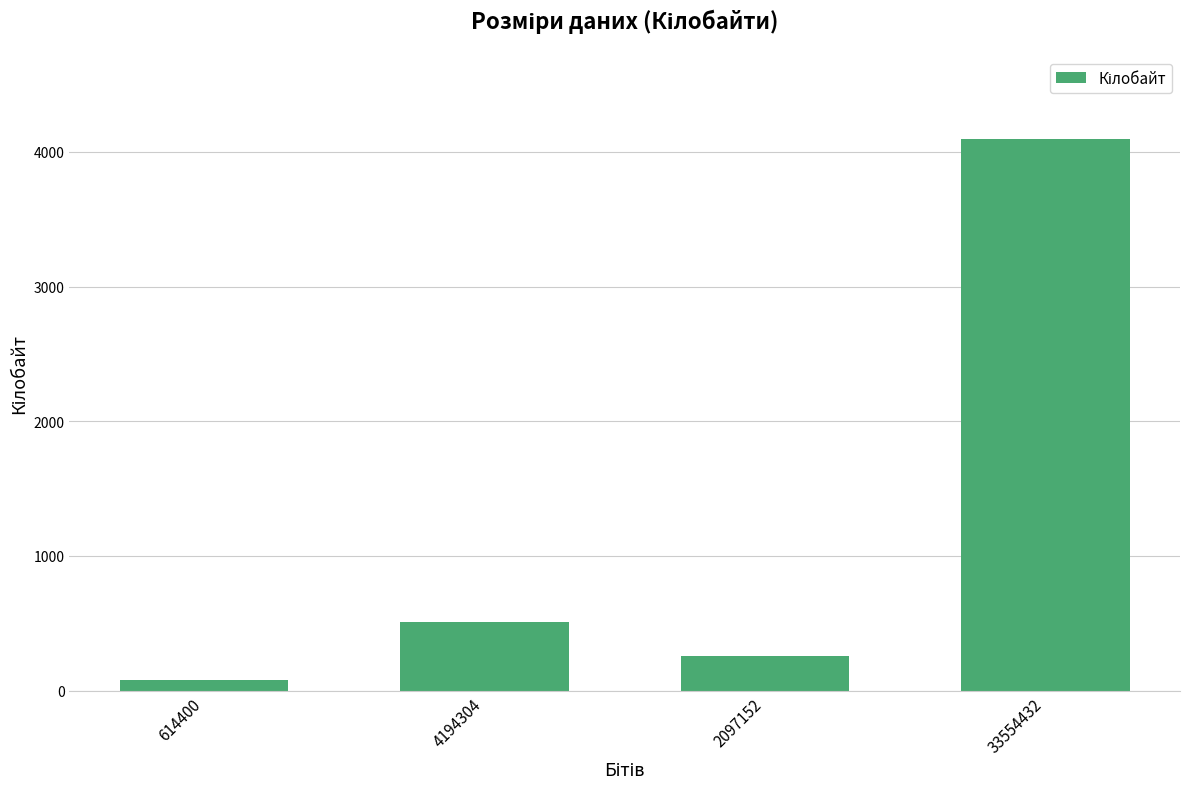

What is the value of the 3rd bar from the left?

256